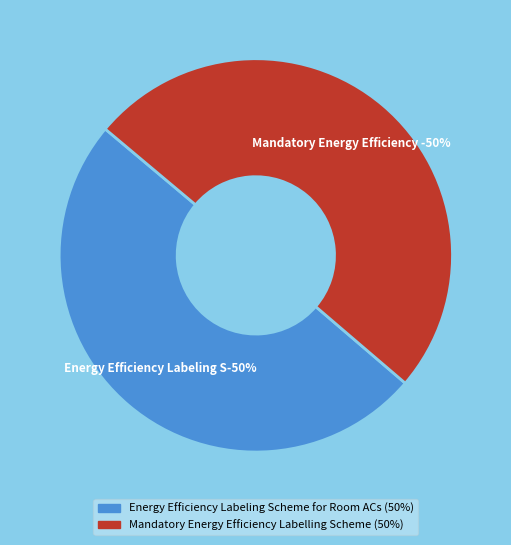

What is the total percentage of Mandatory Energy Efficiency Labelling Scheme and Energy Efficiency Labeling Scheme for Room ACs?

100.0%